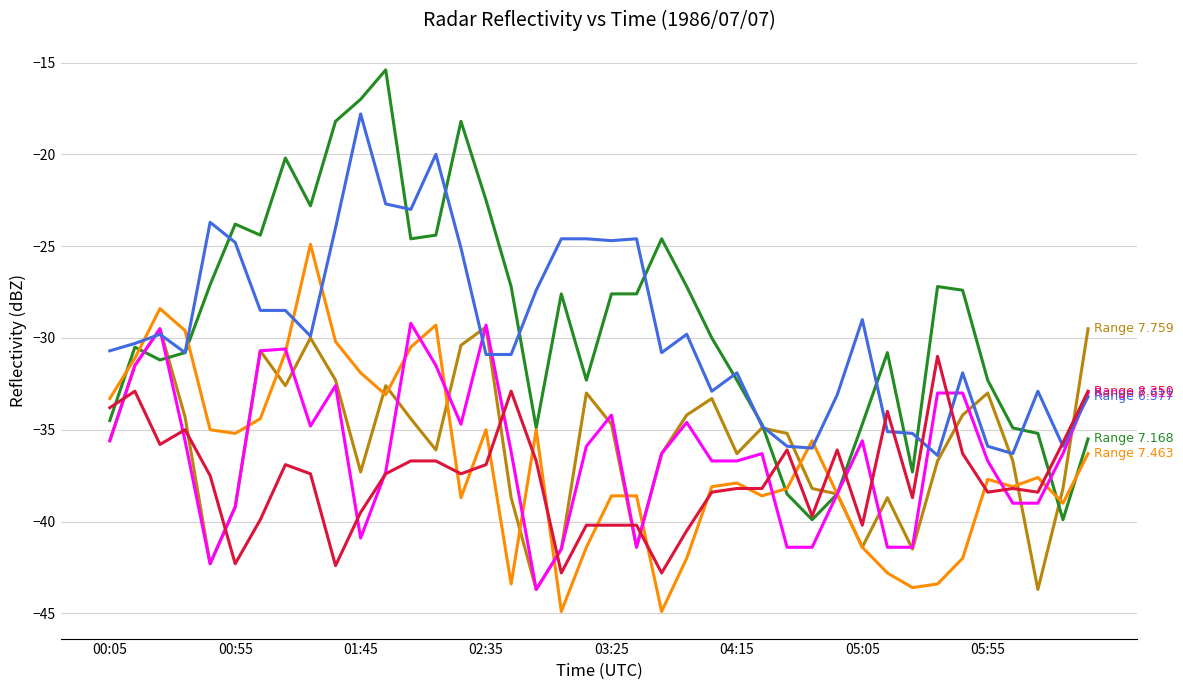

What is the maximum value shown in the chart?

-15.4